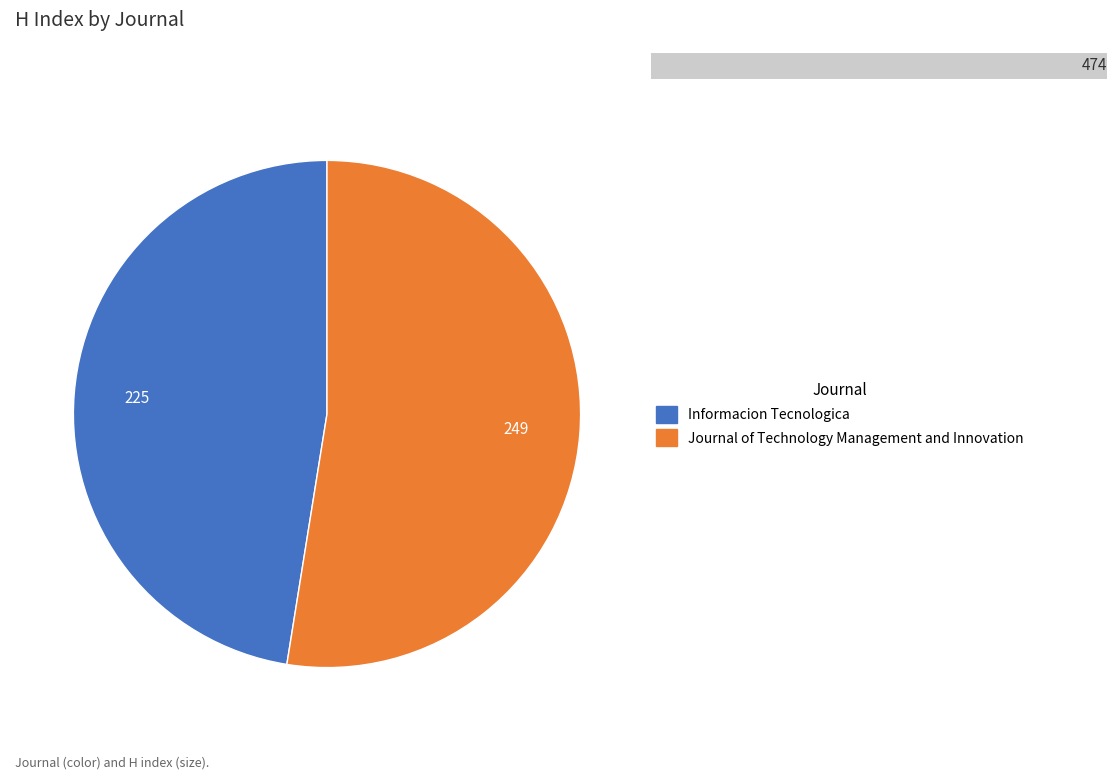

How many slices are in this pie chart?

2